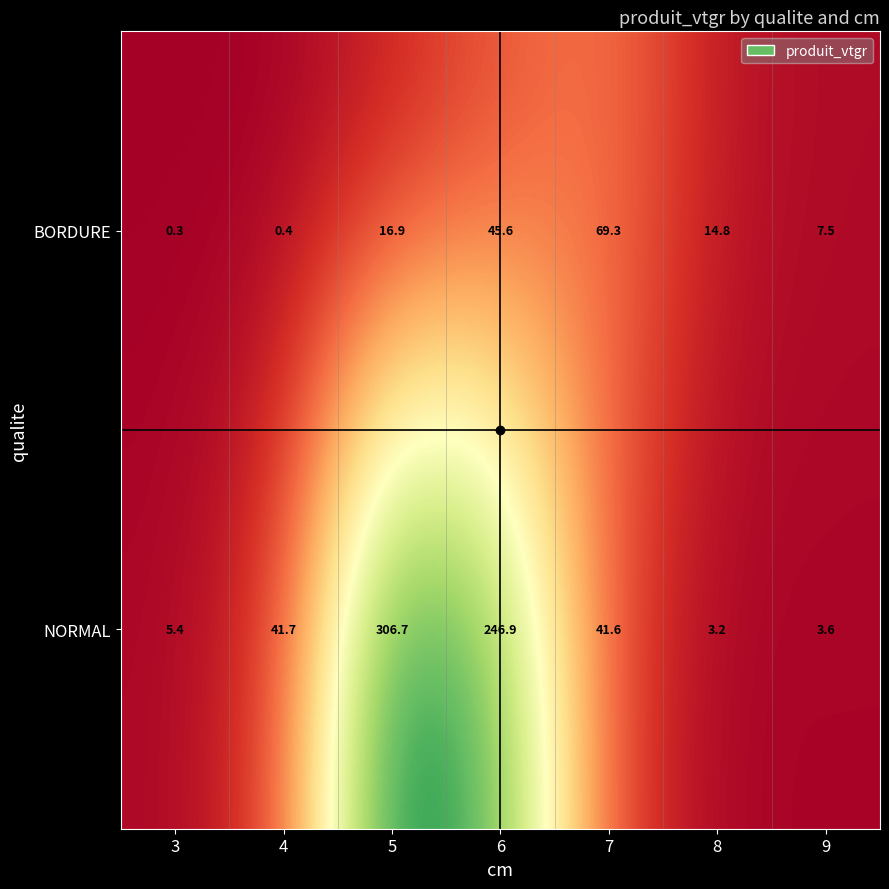

How many values in the NORMAL series exceed 41?

4